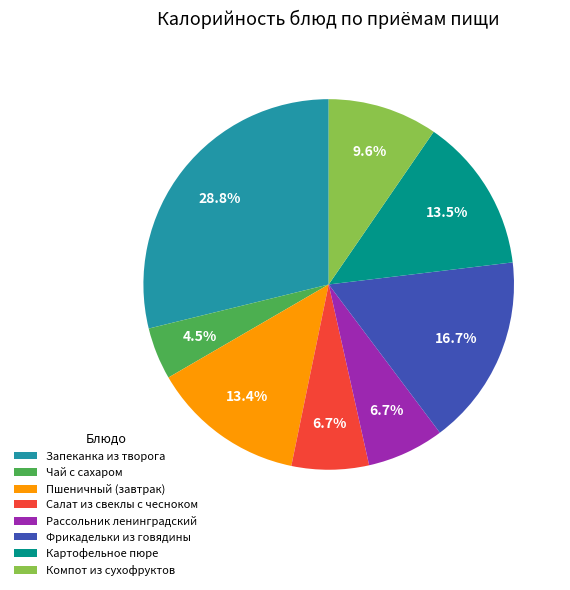

Count the number of slices in the pie.

8